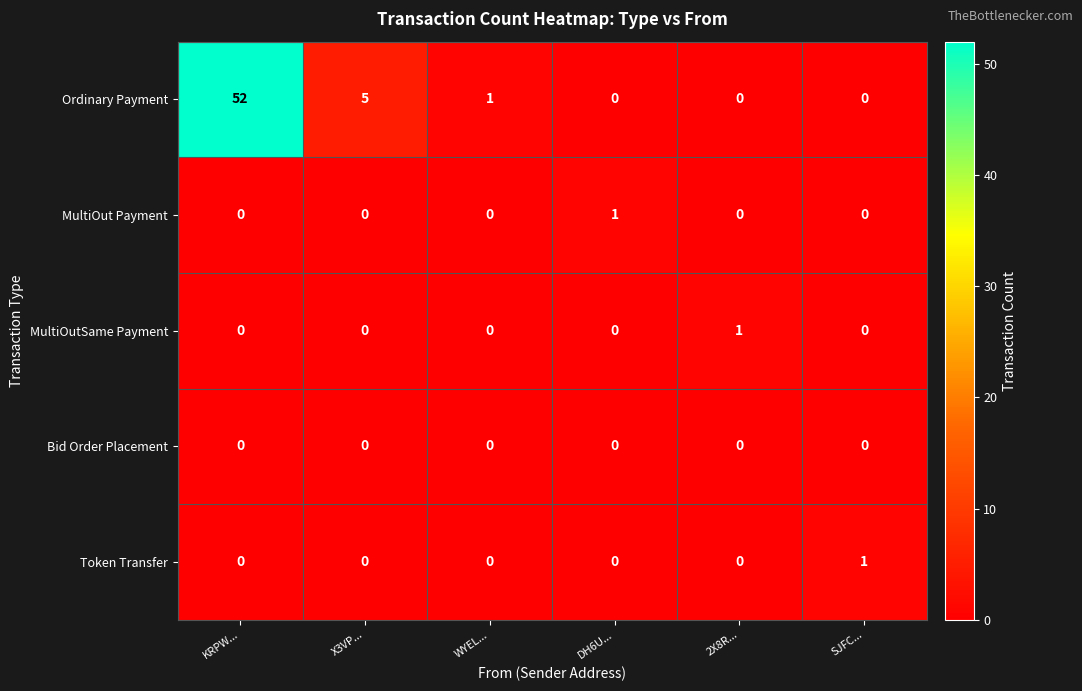

What is the total value across all series at KRPW...?

52